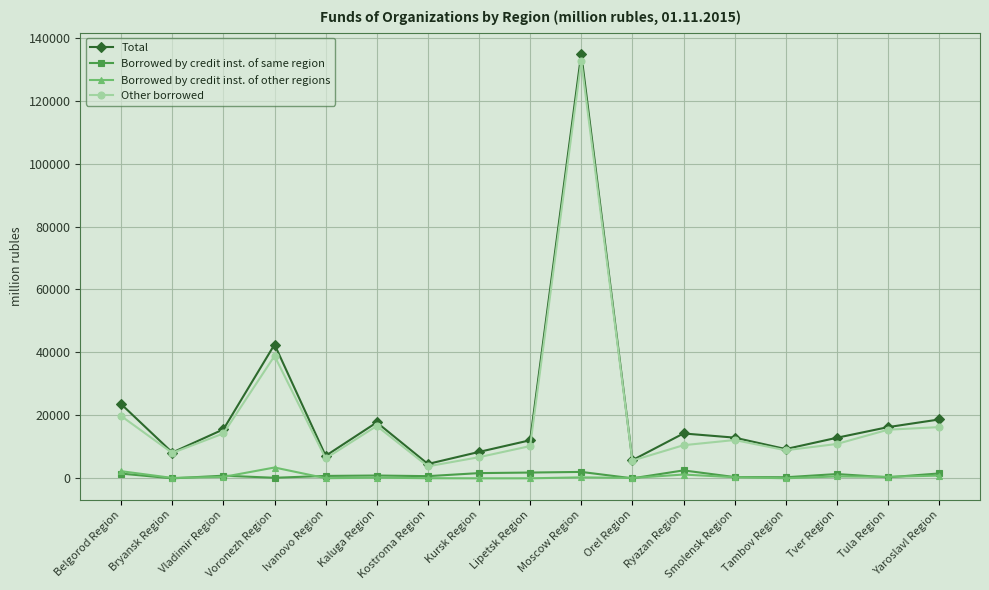

The value of Total at Tver Region is 12892. True or false?

True